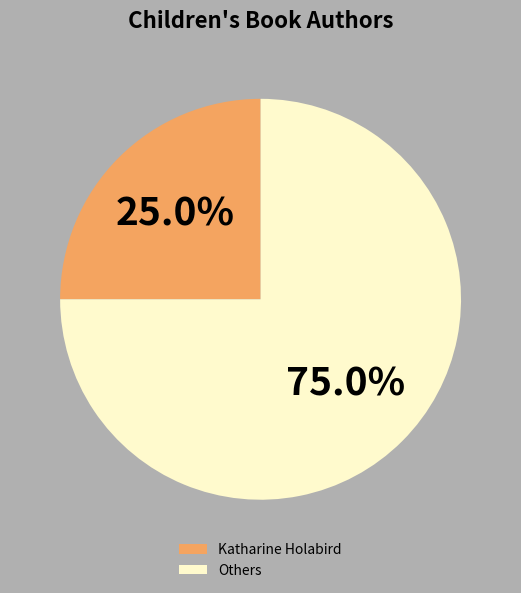

Rank the categories by value from highest to lowest.

Others, Katharine Holabird